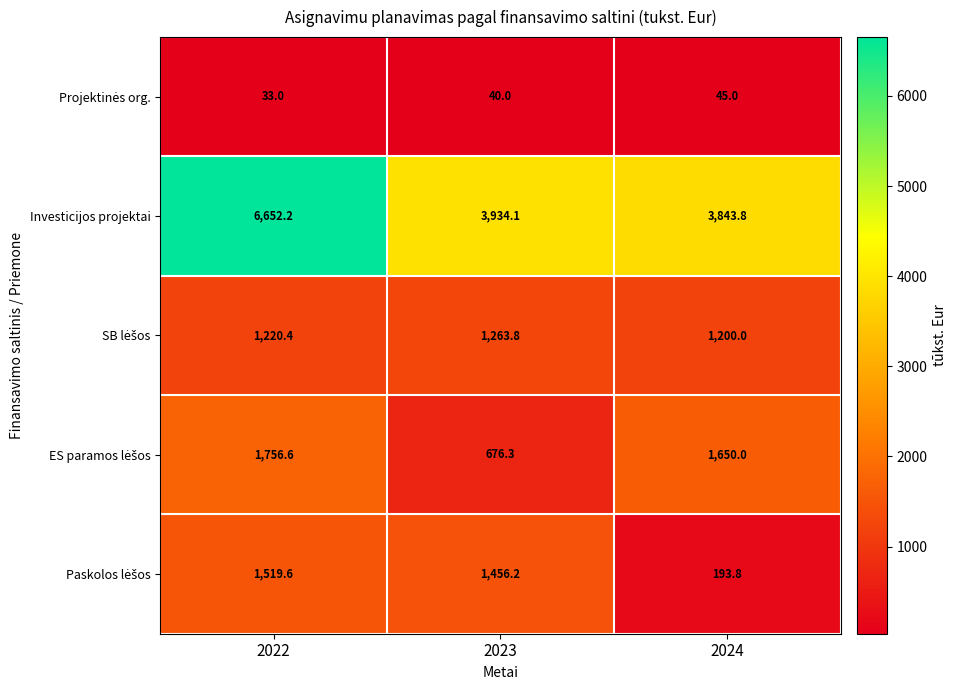

Which series has the largest total across all categories?

Investicijos projektai